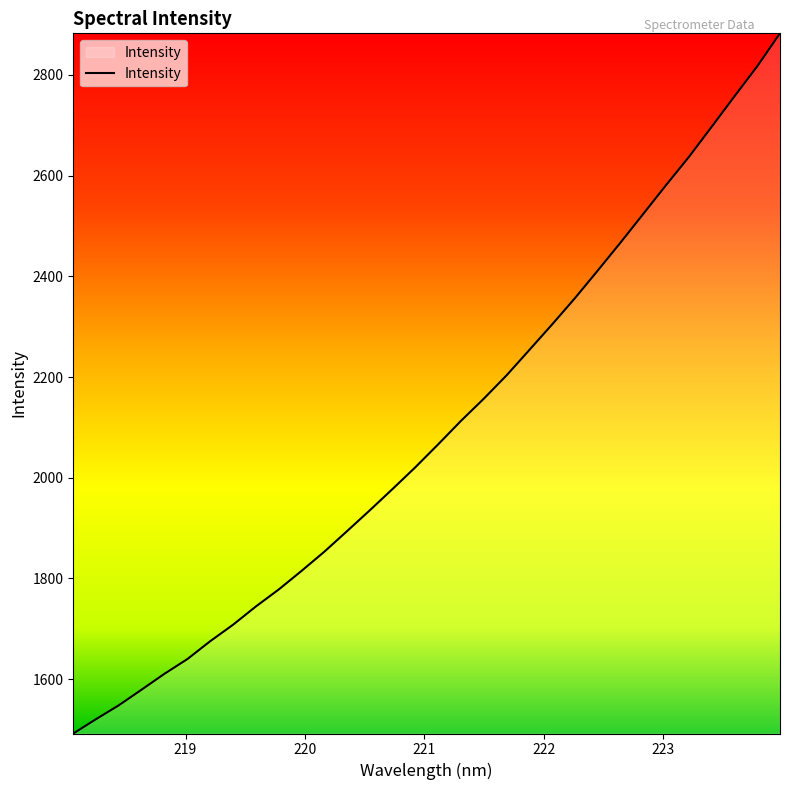

True or false: the data has more than 2 interior local peaks.

False